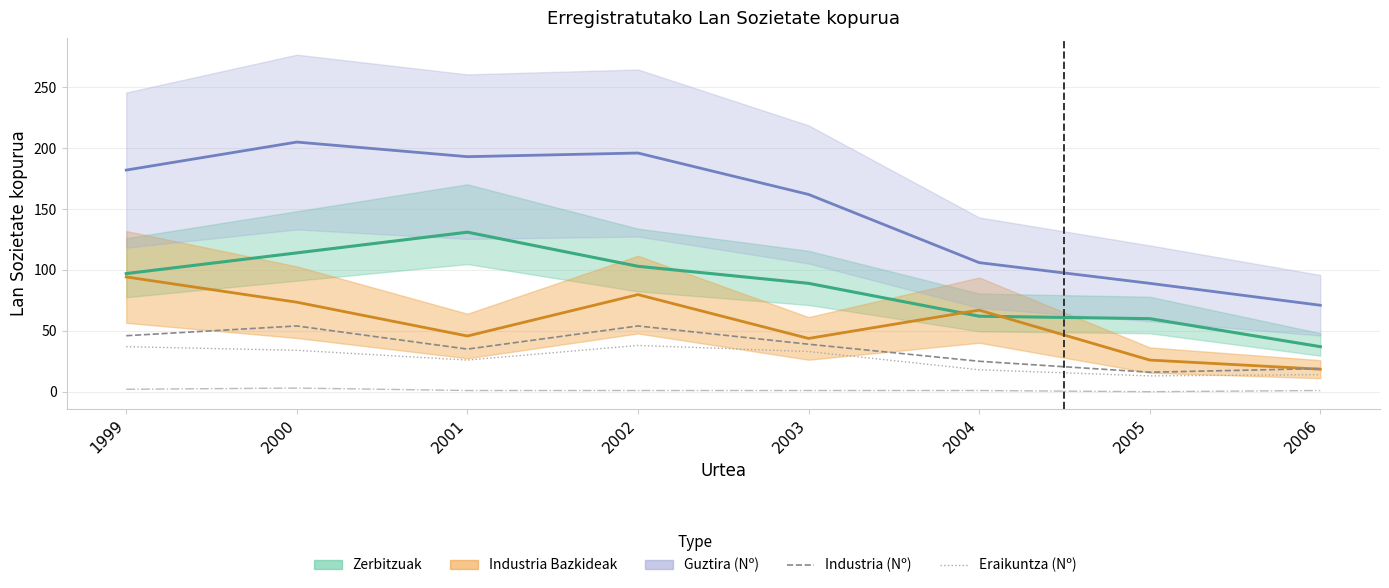

Between 2002 and 1999, which is larger?

2002